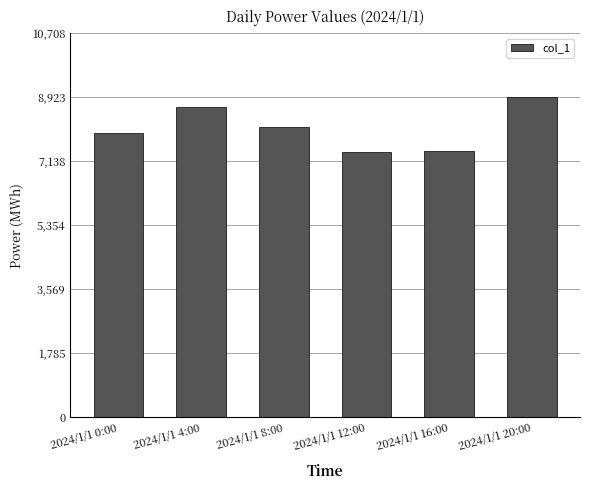

What is the value of the 4th bar from the left?

7411